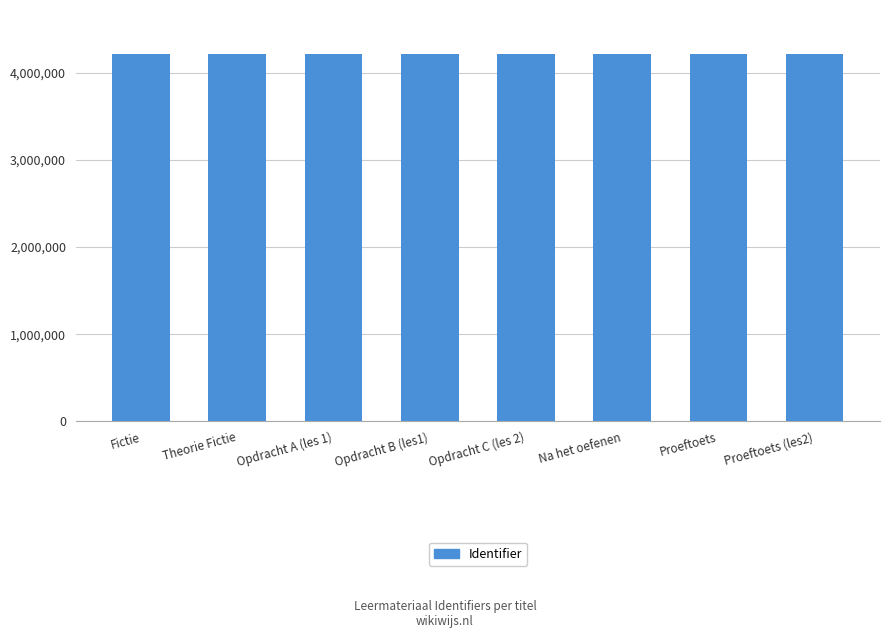

What is the smallest value displayed?

4213720